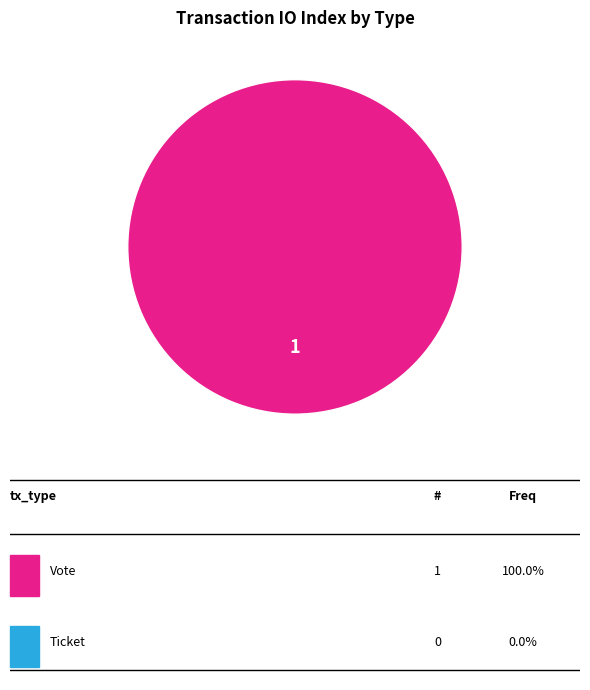

Is there a majority slice in this chart?

Yes